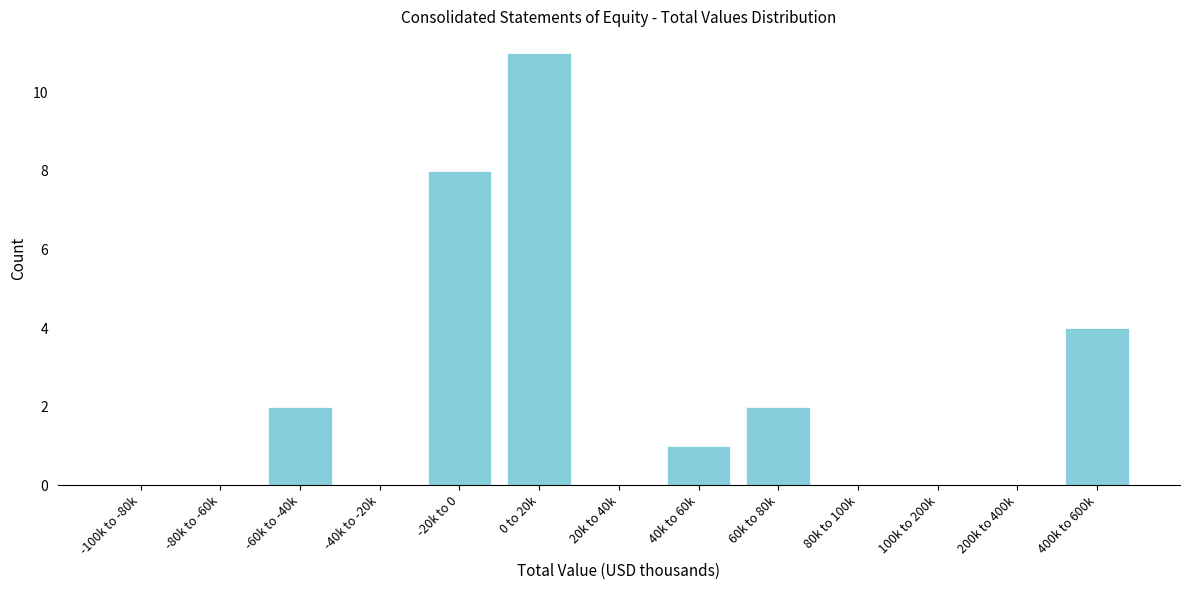

Reading left to right, what are all the values shown in this chart?

-100k to -80k=0	-80k to -60k=0	-60k to -40k=2	-40k to -20k=0	-20k to 0=8	0 to 20k=11	20k to 40k=0	40k to 60k=1	60k to 80k=2	80k to 100k=0	100k to 200k=0	200k to 400k=0	400k to 600k=4